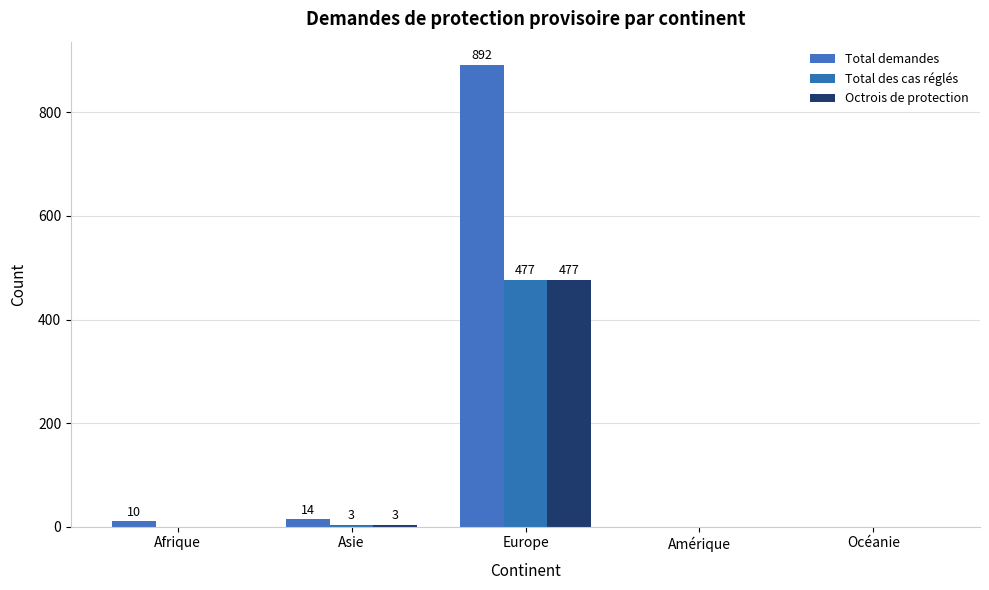

Between Europe and Océanie, which is larger?

Europe